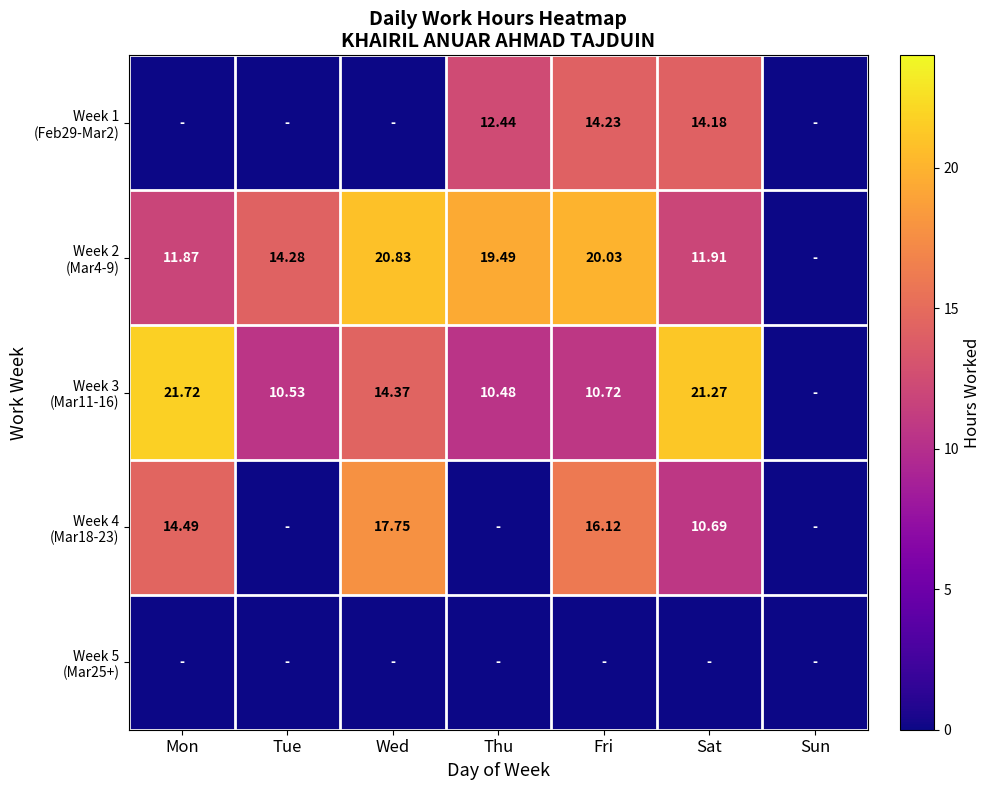

What is the maximum value for Week 3 (Mar11-16)?

21.7